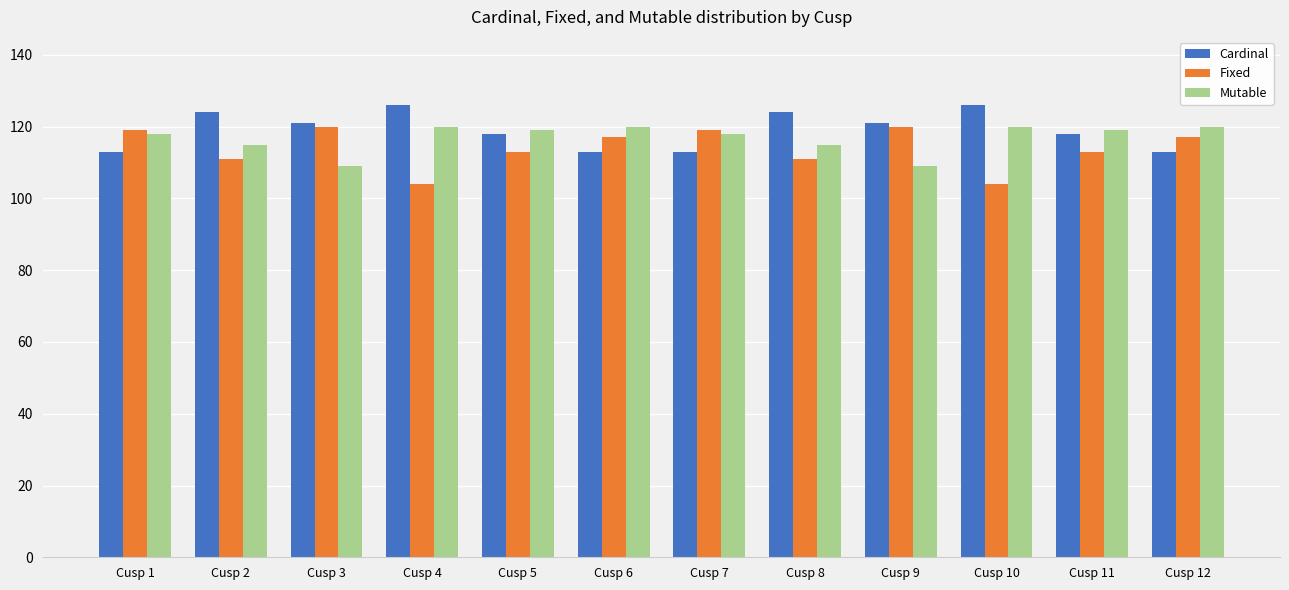

What is the minimum value shown in the chart?

104